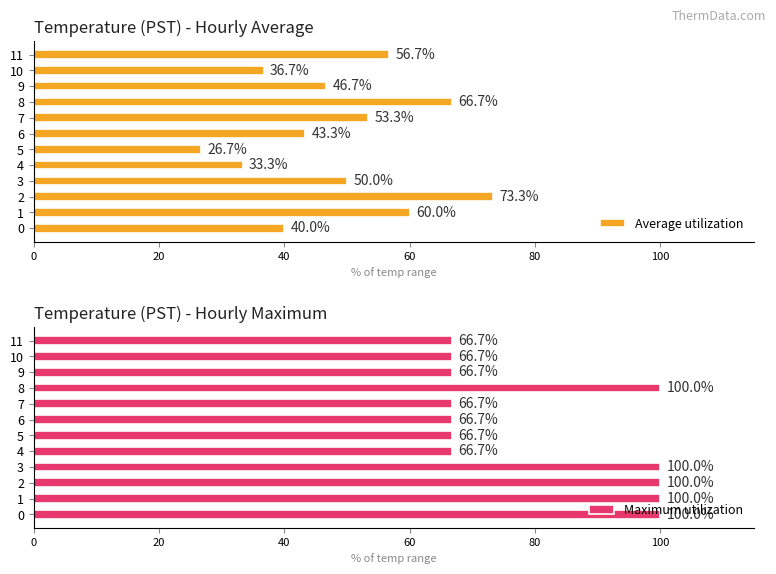

What is the minimum value shown in the chart?

26.7